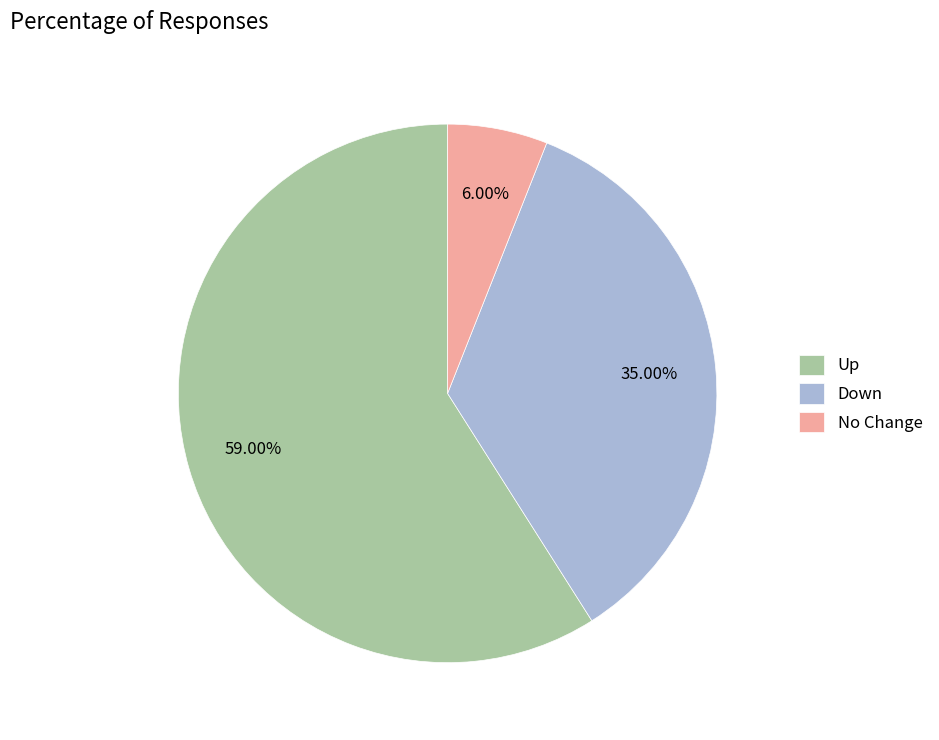

Which category has the biggest portion of the pie?

Up